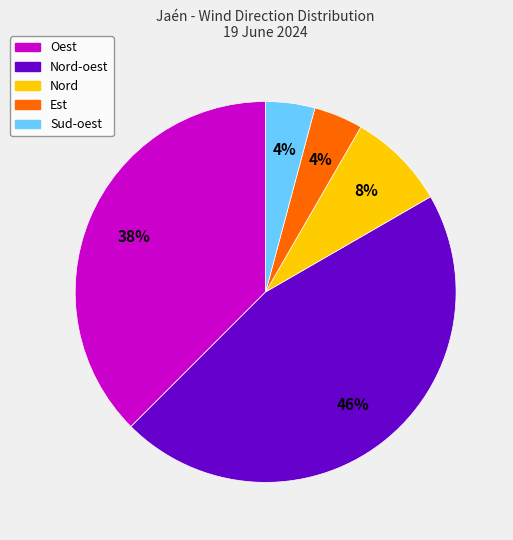

Is there a majority slice in this chart?

No